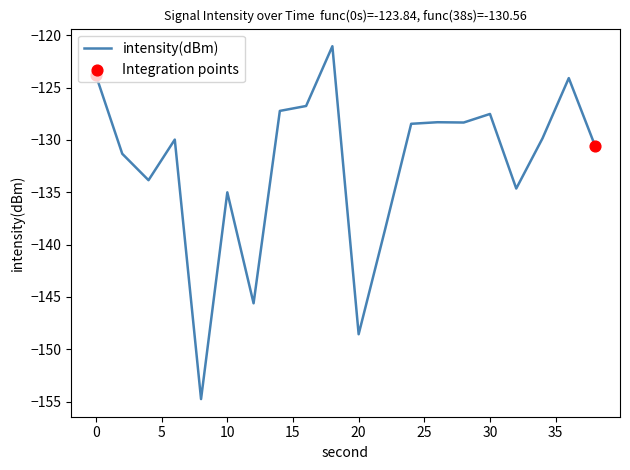

What is the difference between the maximum and minimum values?

33.7